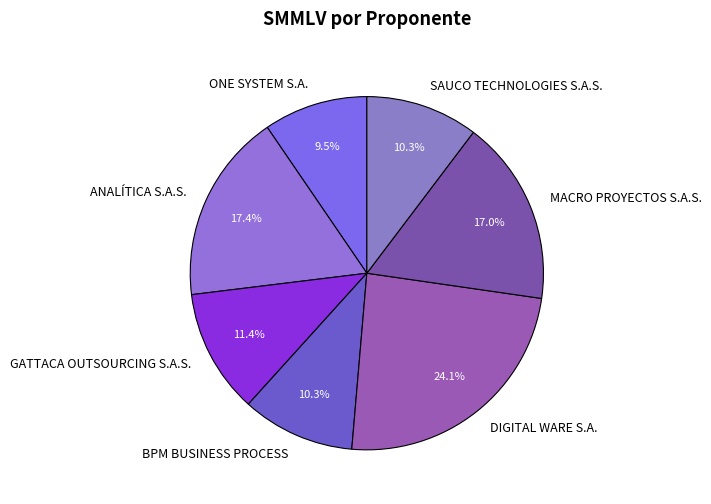

What is the smallest slice in the pie chart?

ONE SYSTEM S.A.